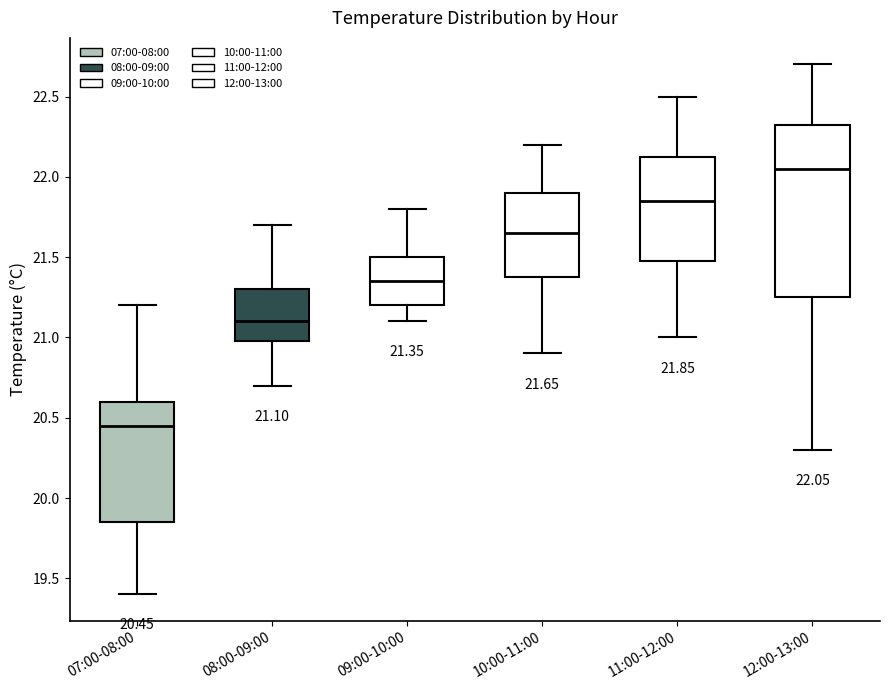

Which box is the tallest, from its lower edge to its upper edge?

12:00-13:00